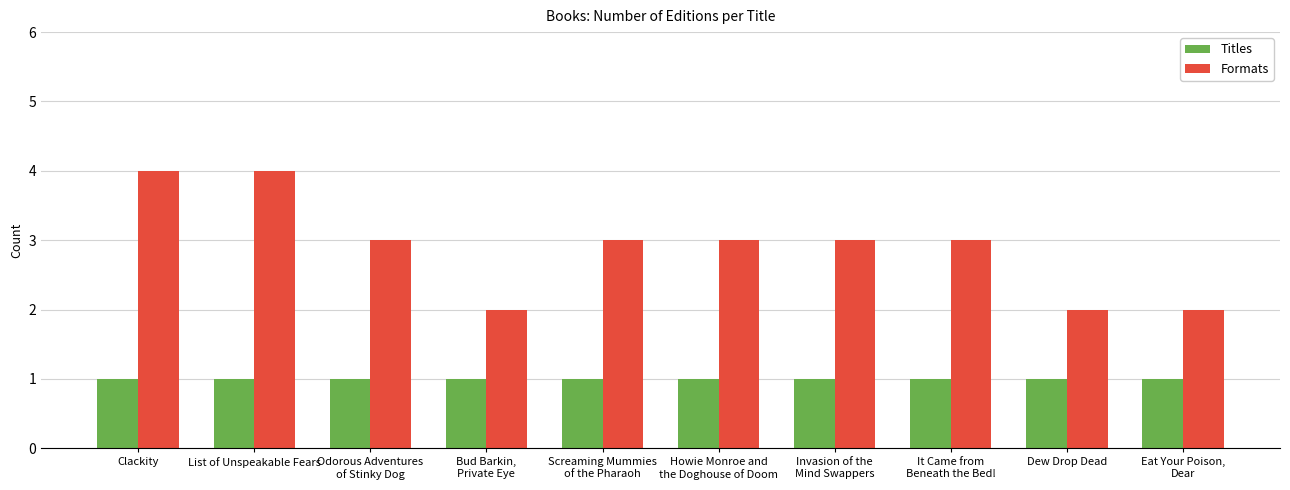

Reading left to right, extract all data points from this chart.

Titles: 1	1	1	1	1	1	1	1	1	1
Formats: 4	4	3	2	3	3	3	3	2	2